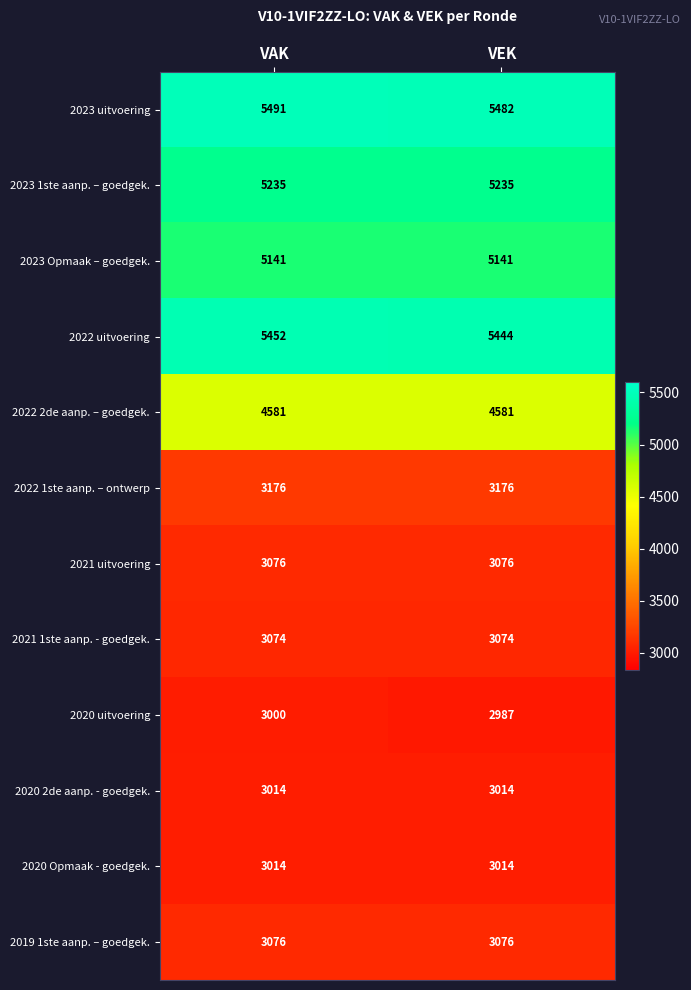

What is the difference between the highest and lowest values at VAK?

2491